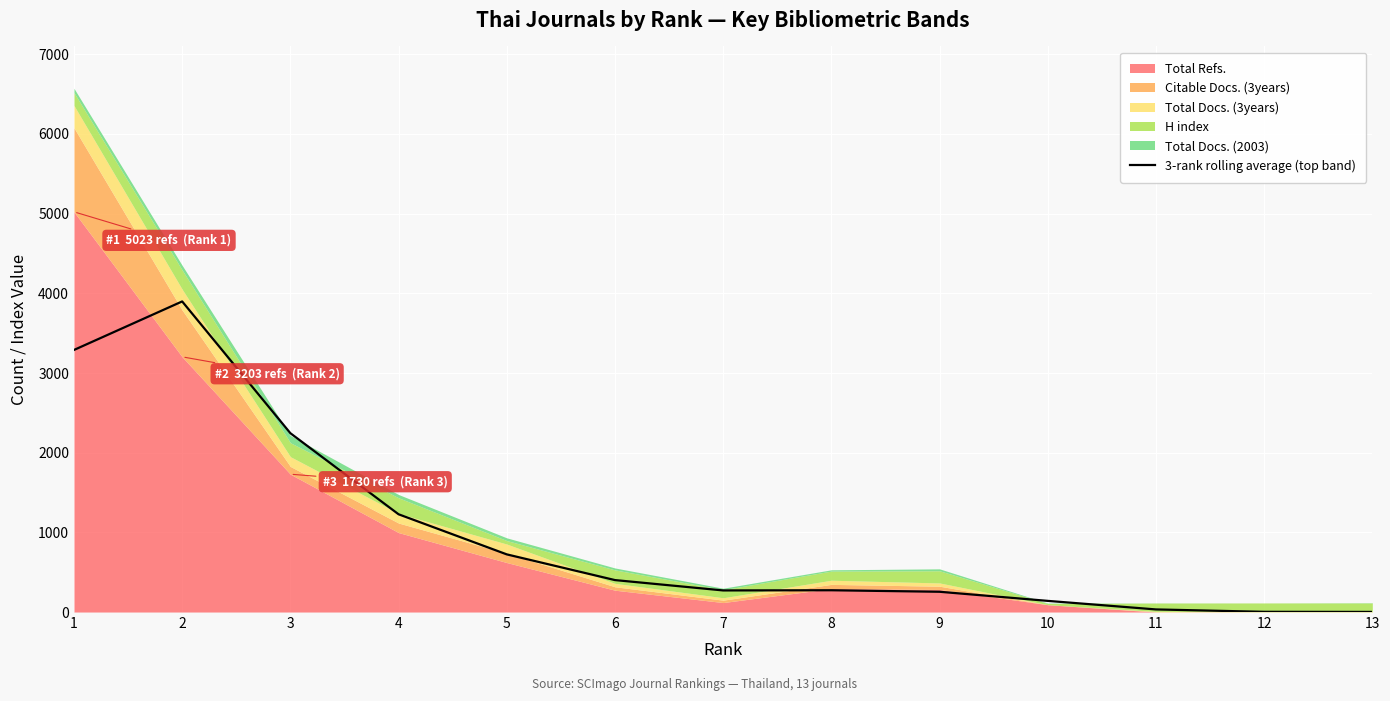

What is the smallest value displayed?

1.3